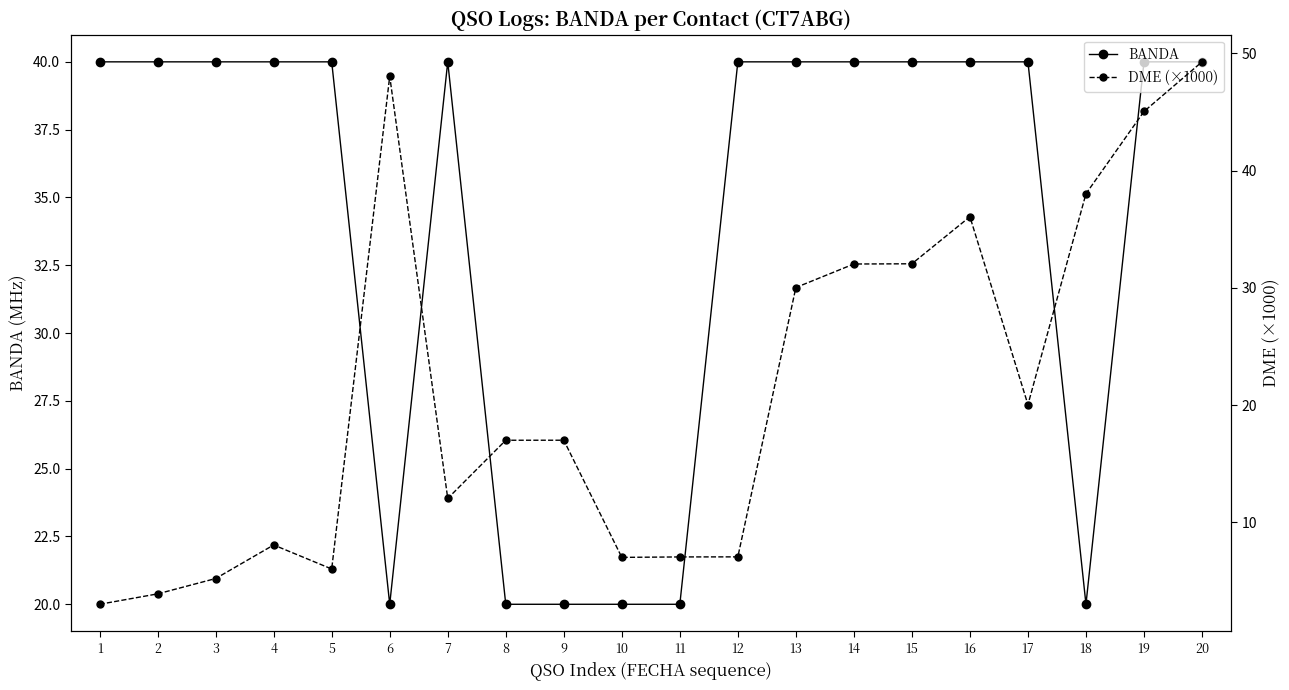

Where is the first local maximum for BANDA?

7